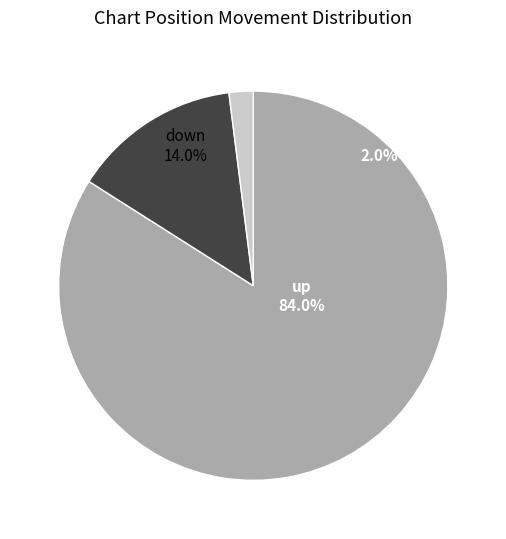

What percentage is the down slice, to the nearest percent?

14%